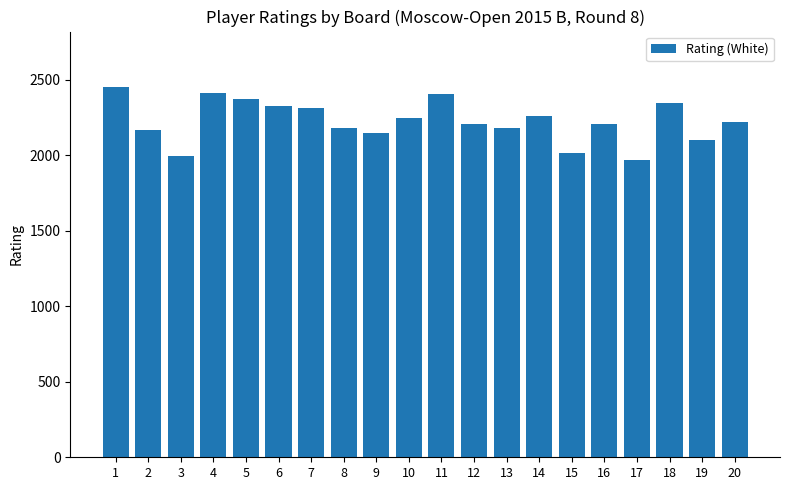

What is the change in value from 10 to 17?

-273